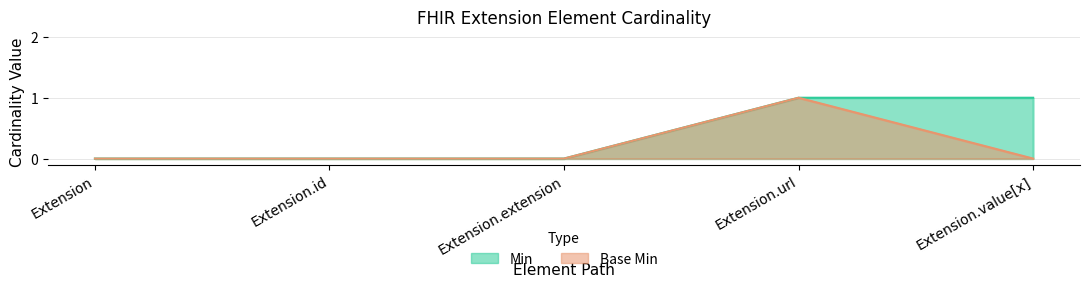

At which label is Base Min closest to 0?

Extension